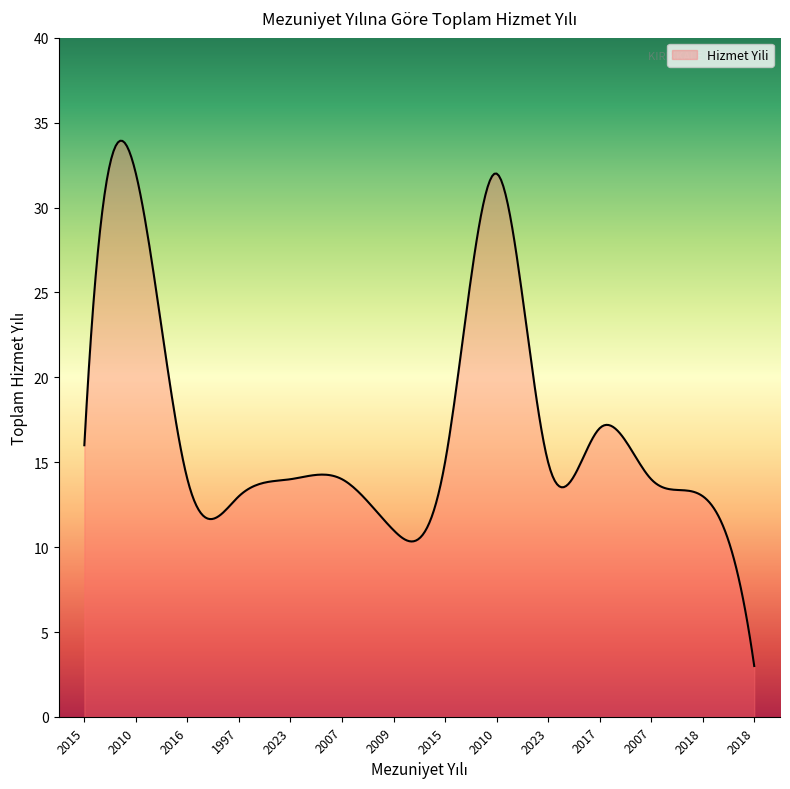

What is the minimum value shown in the chart?

3.0